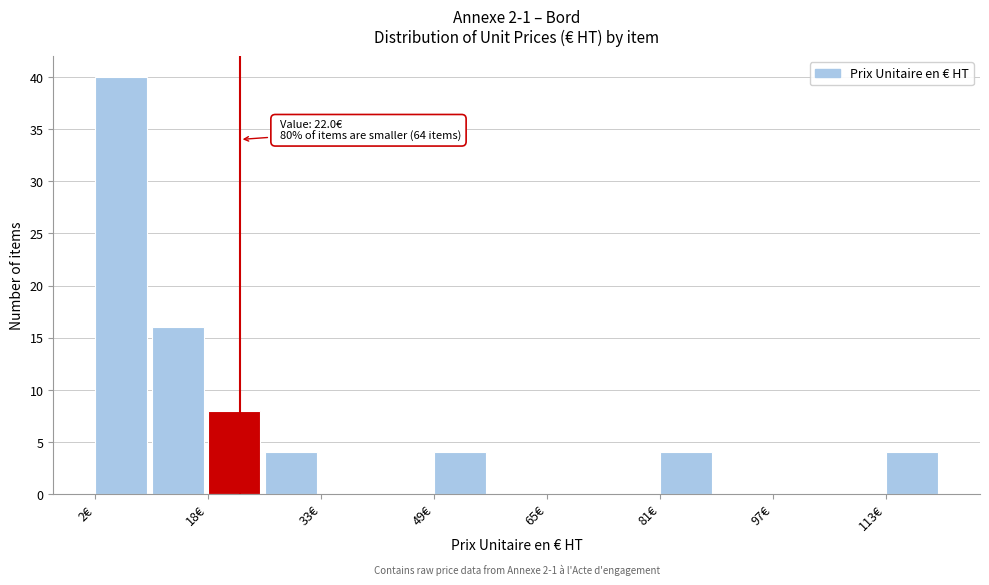

Read against the x-axis, roughly where is the centre of the tallest bar?

6